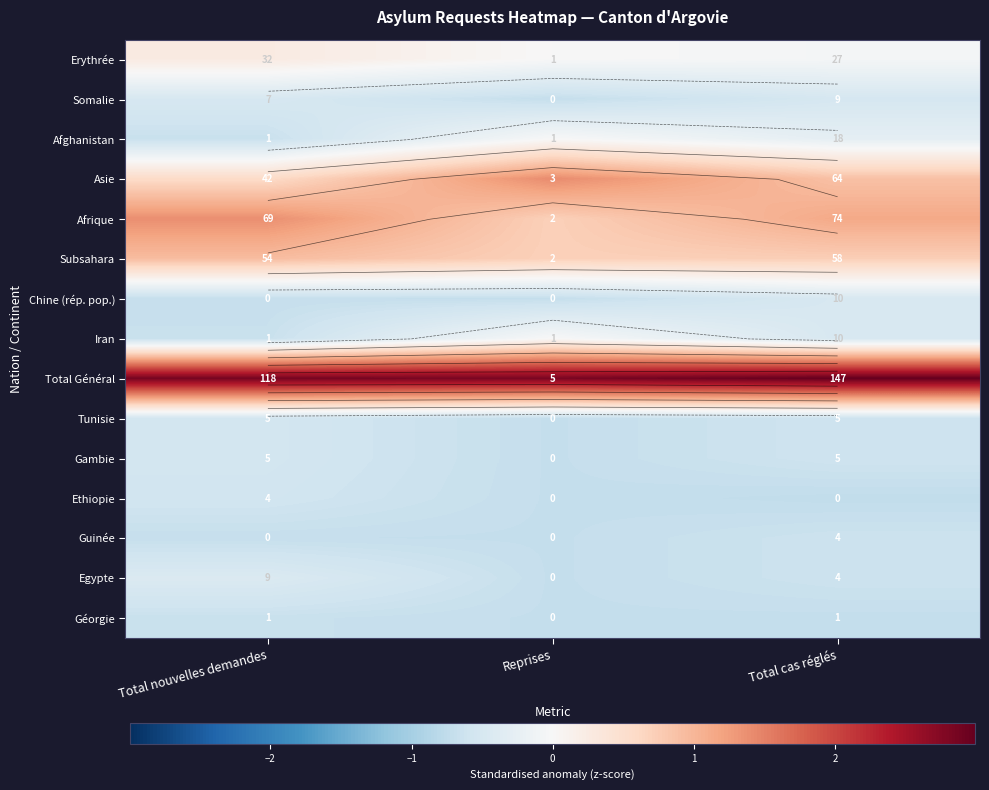

At which category is the sum across all series the highest?

Total cas réglés